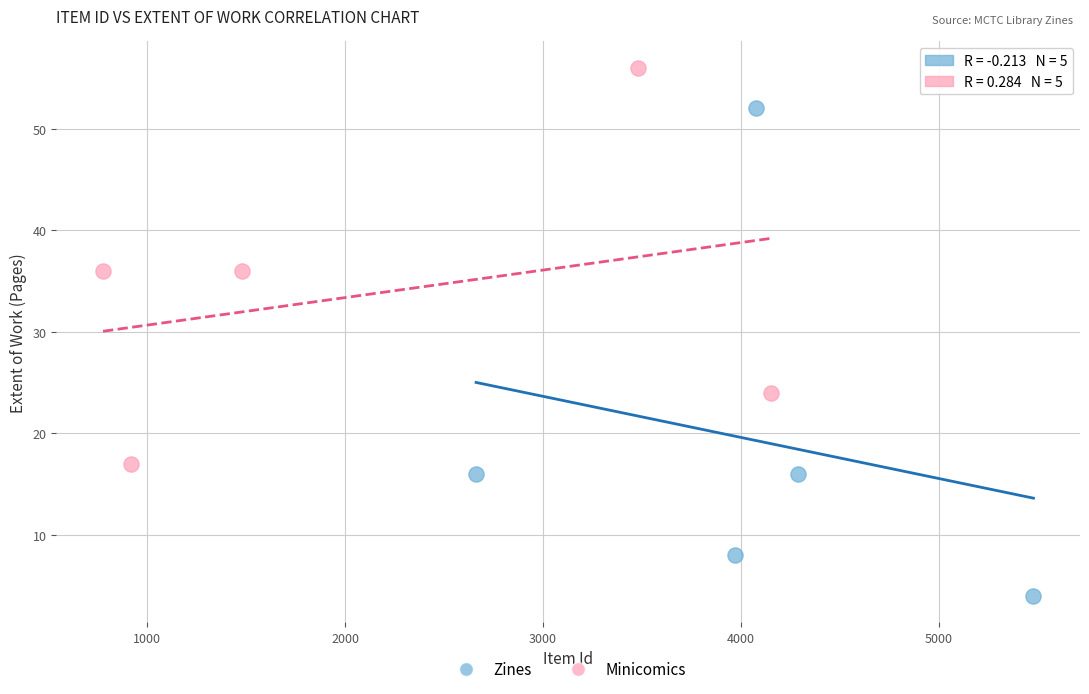

Which series contains the highest Y value?

Minicomics